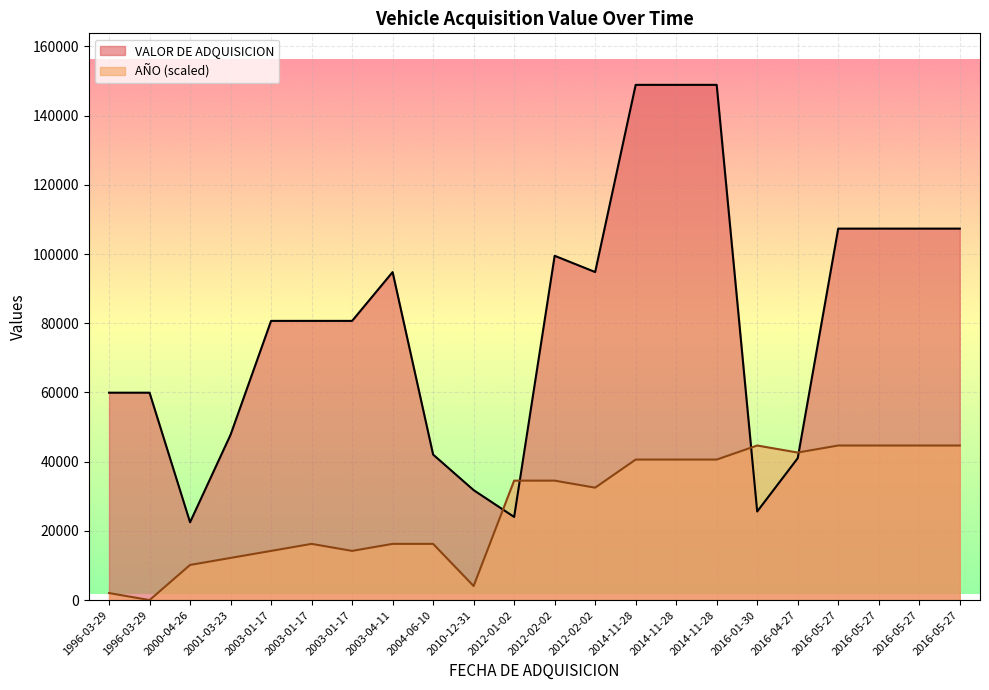

How many data points in AÑO are above 34517?

11